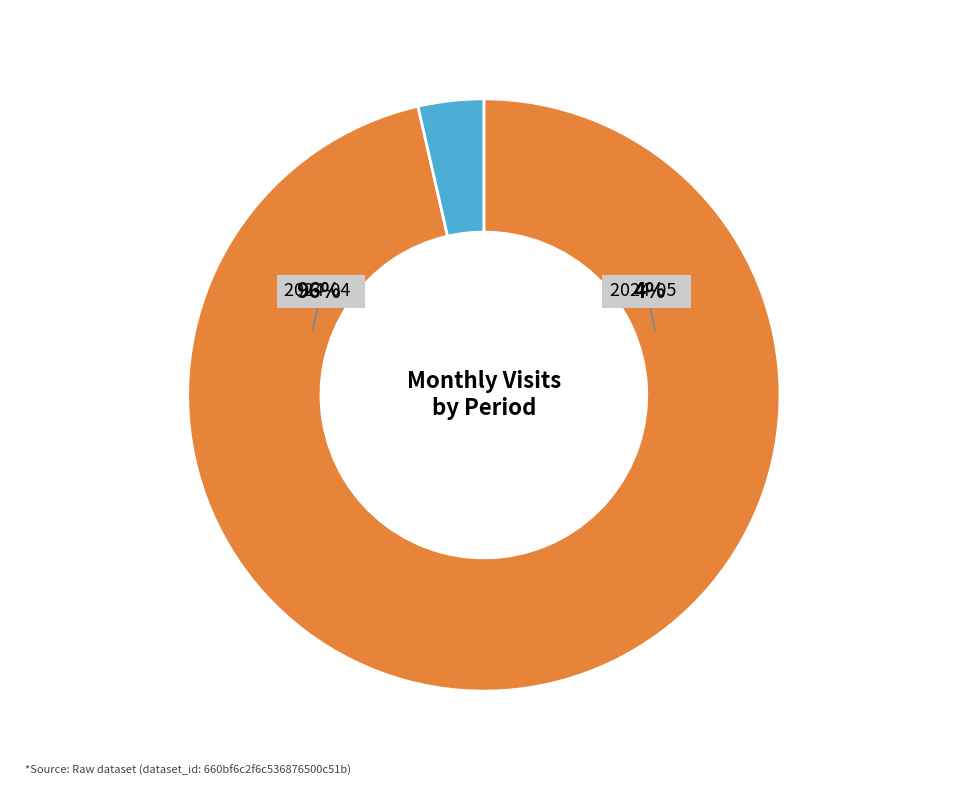

Count the number of slices in the pie.

2